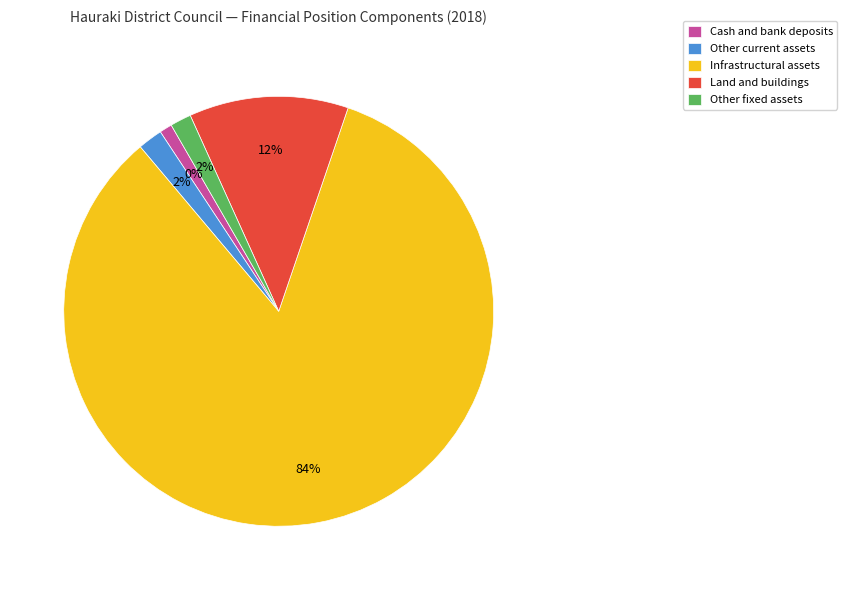

Count the number of slices in the pie.

5